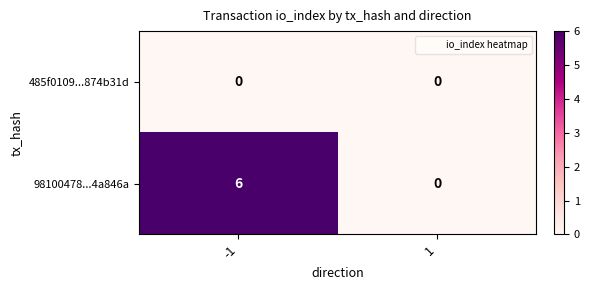

What is the difference between the maximum and minimum values in the 98100478...4a846a series?

6